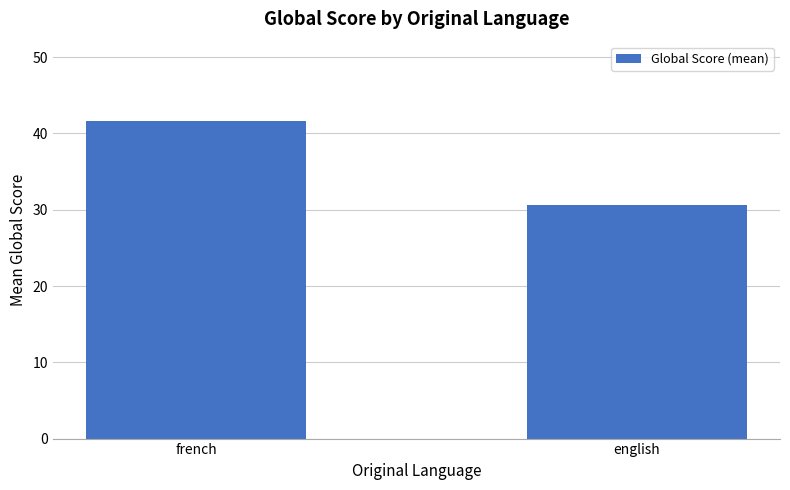

What is the difference between the maximum and minimum values?

11.0